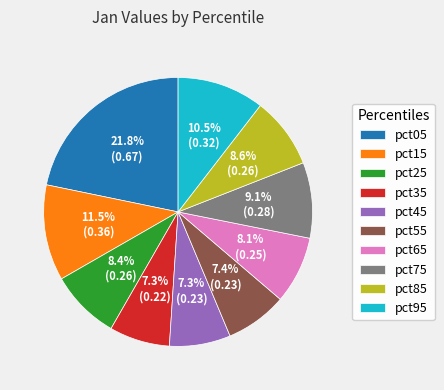

What percentage do pct25 and pct35 together represent?

15.7%